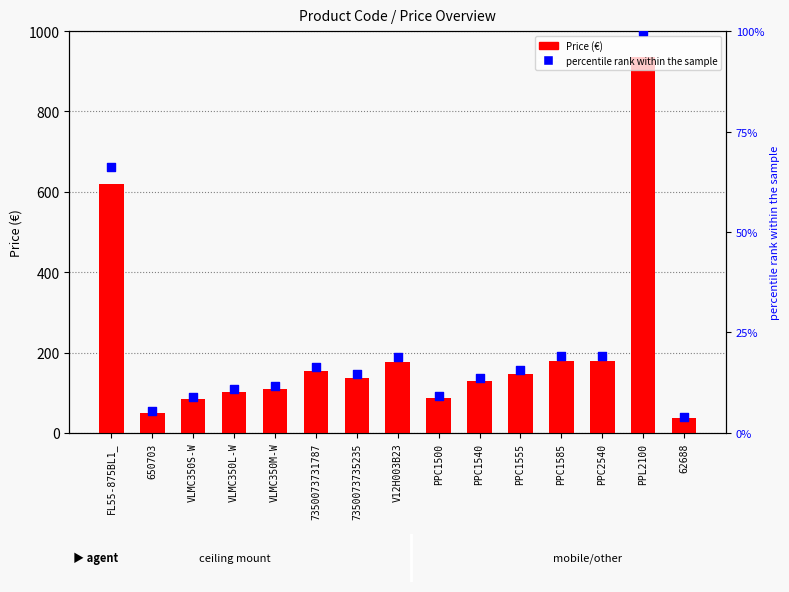

At how many categories does at least one series exceed 521?

2